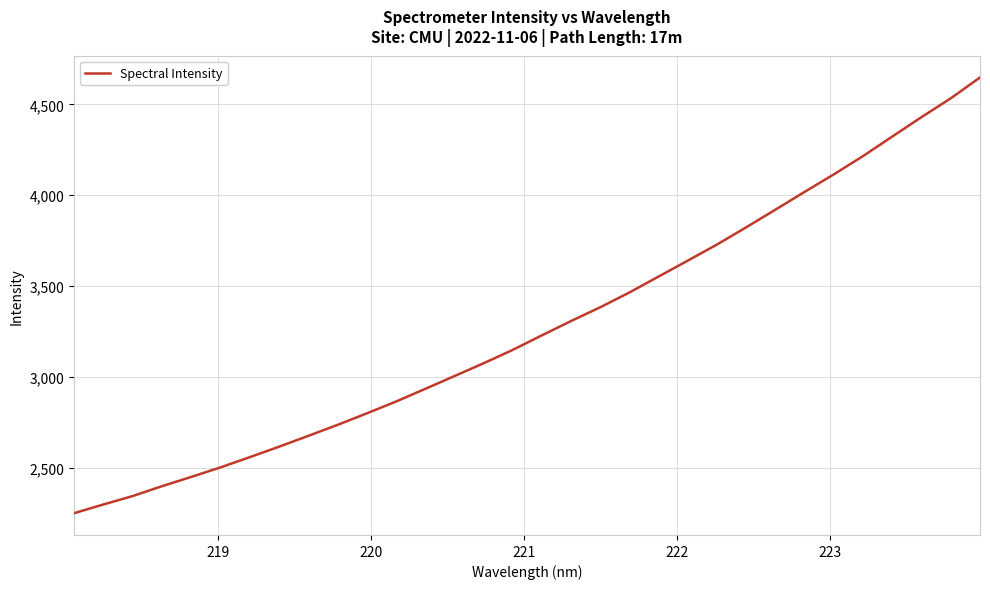

What is the difference between the maximum and second lowest values?

2350.7